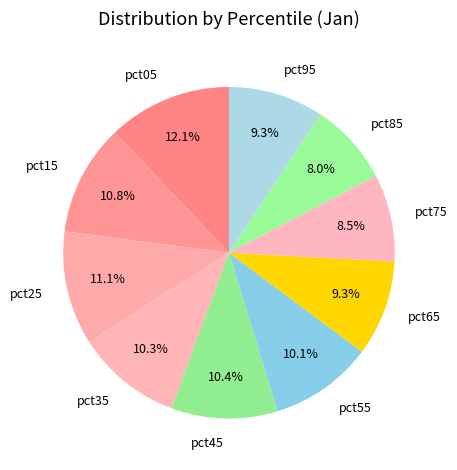

What percentage do pct65 and pct05 together represent?

21.4%